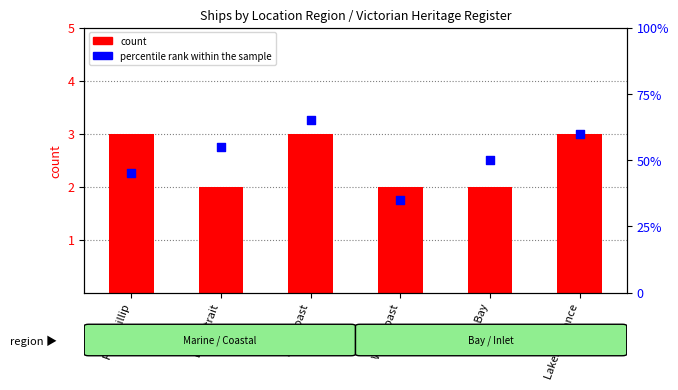

Which series has the largest total across all categories?

percentile rank within the sample